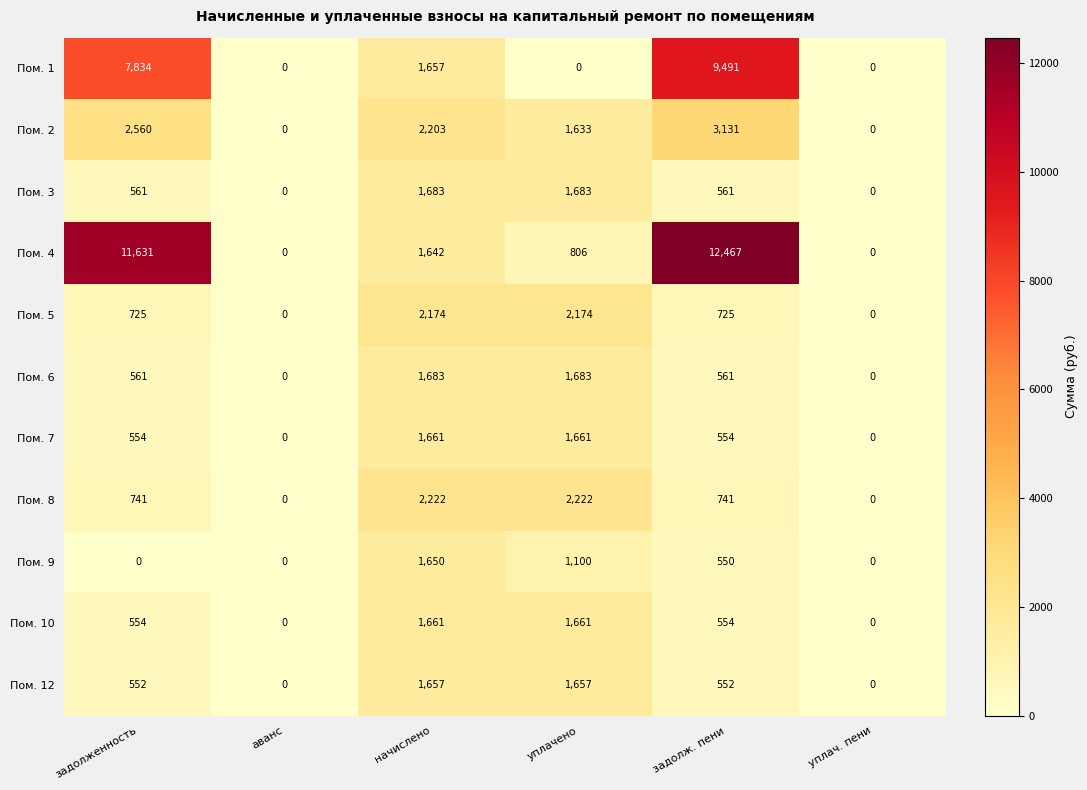

Count the Пом. 12 values in the range 0 to 1657.

6